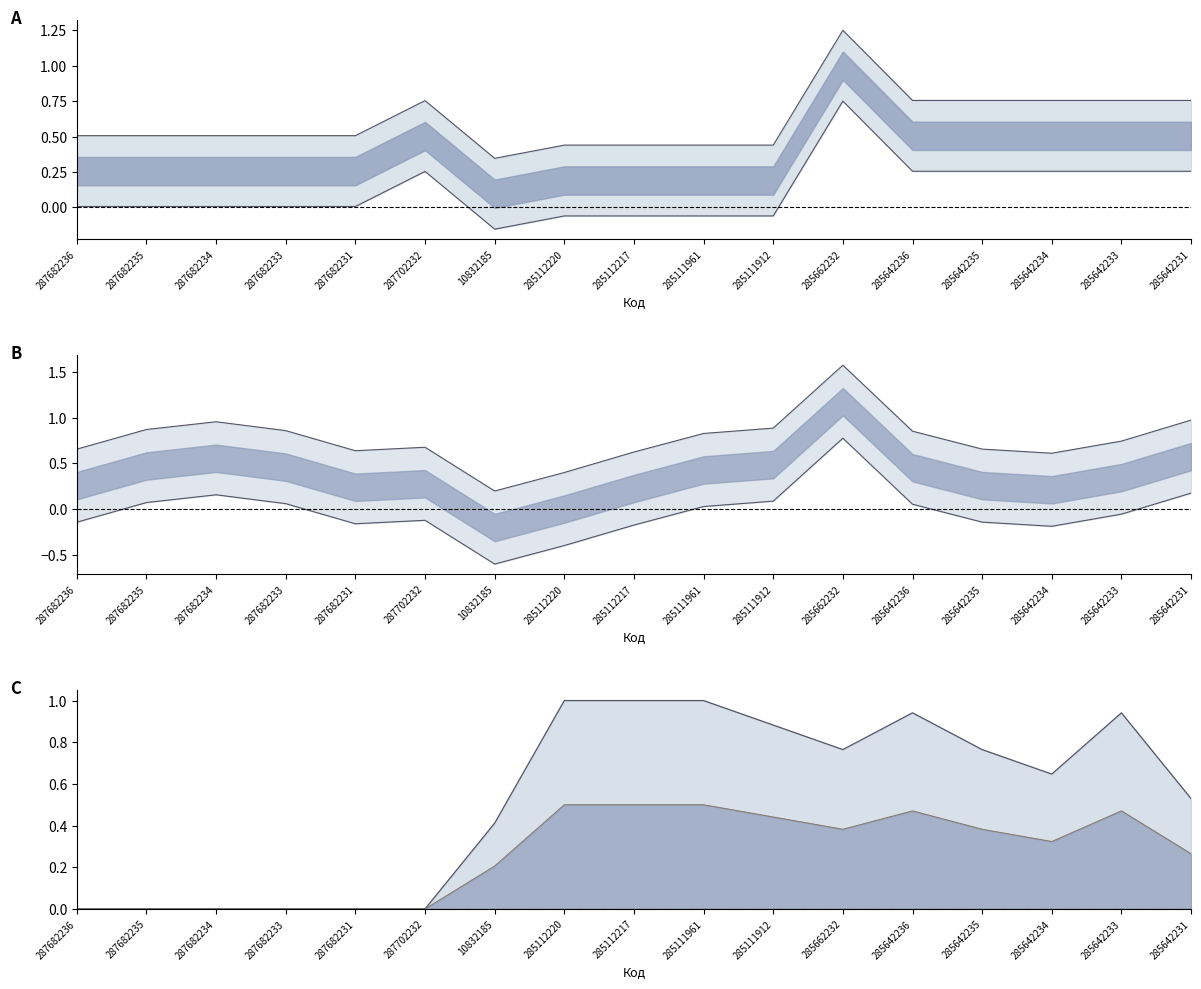

At which label does Ціна lower reach its peak?

285662232